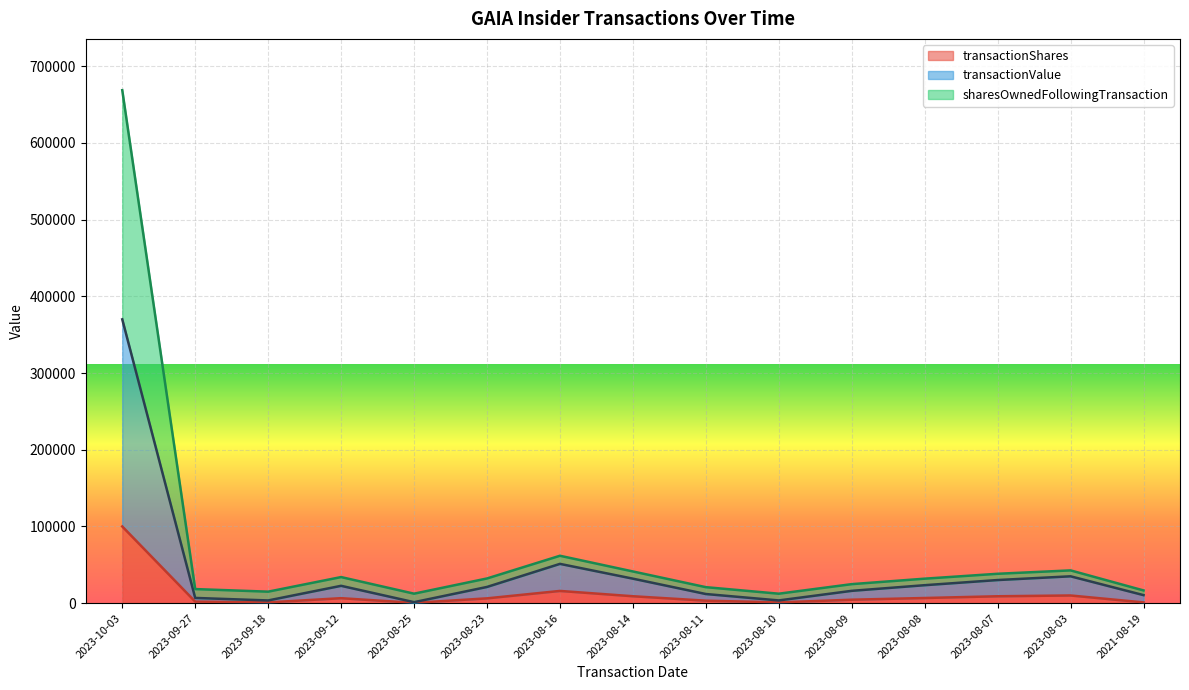

Which category has the highest value in the sharesOwnedFollowingTransaction series?

2023-10-03